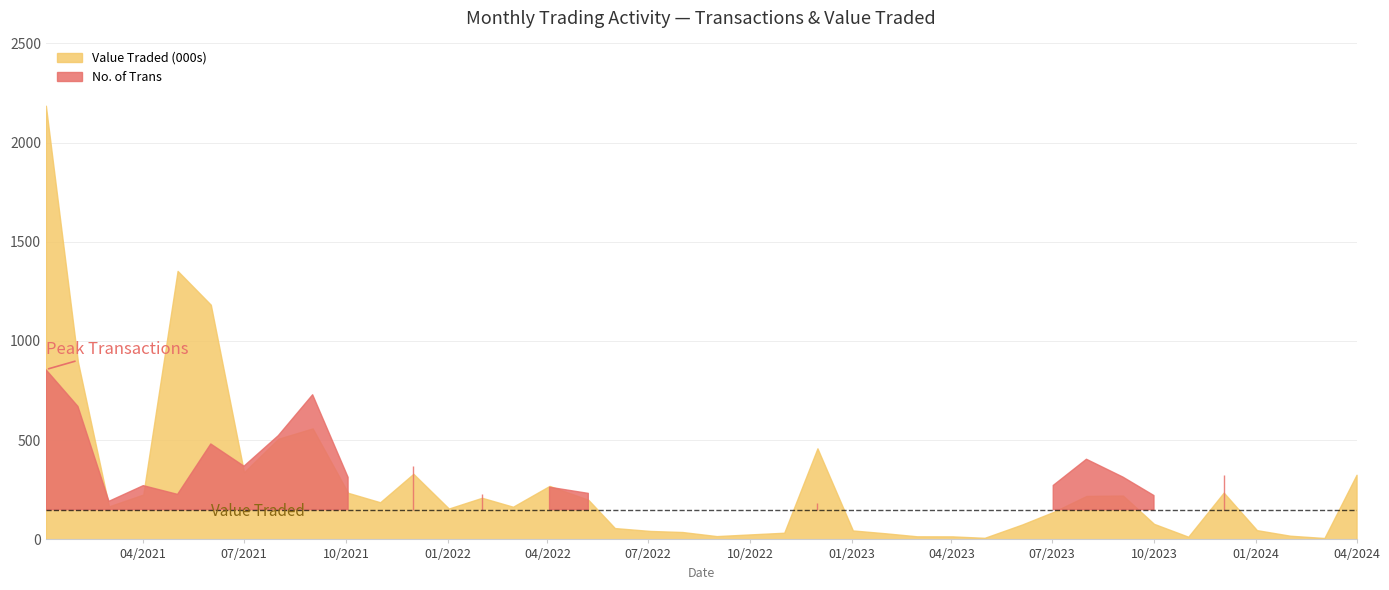

What is the difference between the No. of Trans values at 01/02/2022 and 01/02/2023?

117.0